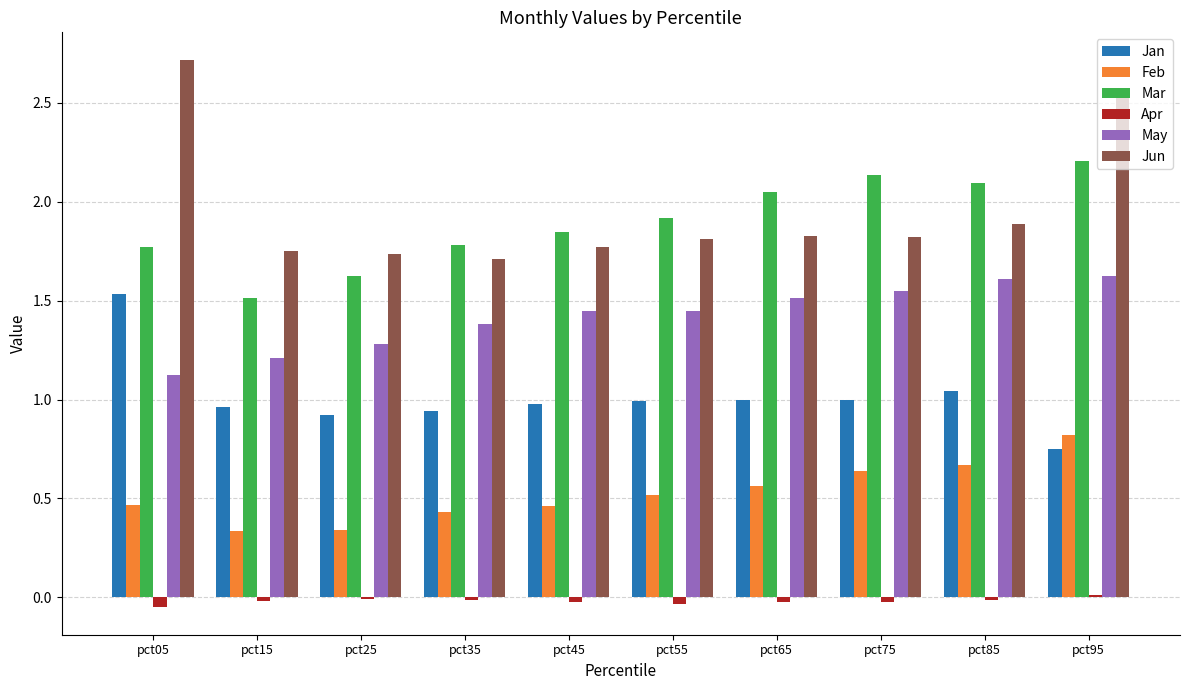

What is the sum of all Mar values?

18.9